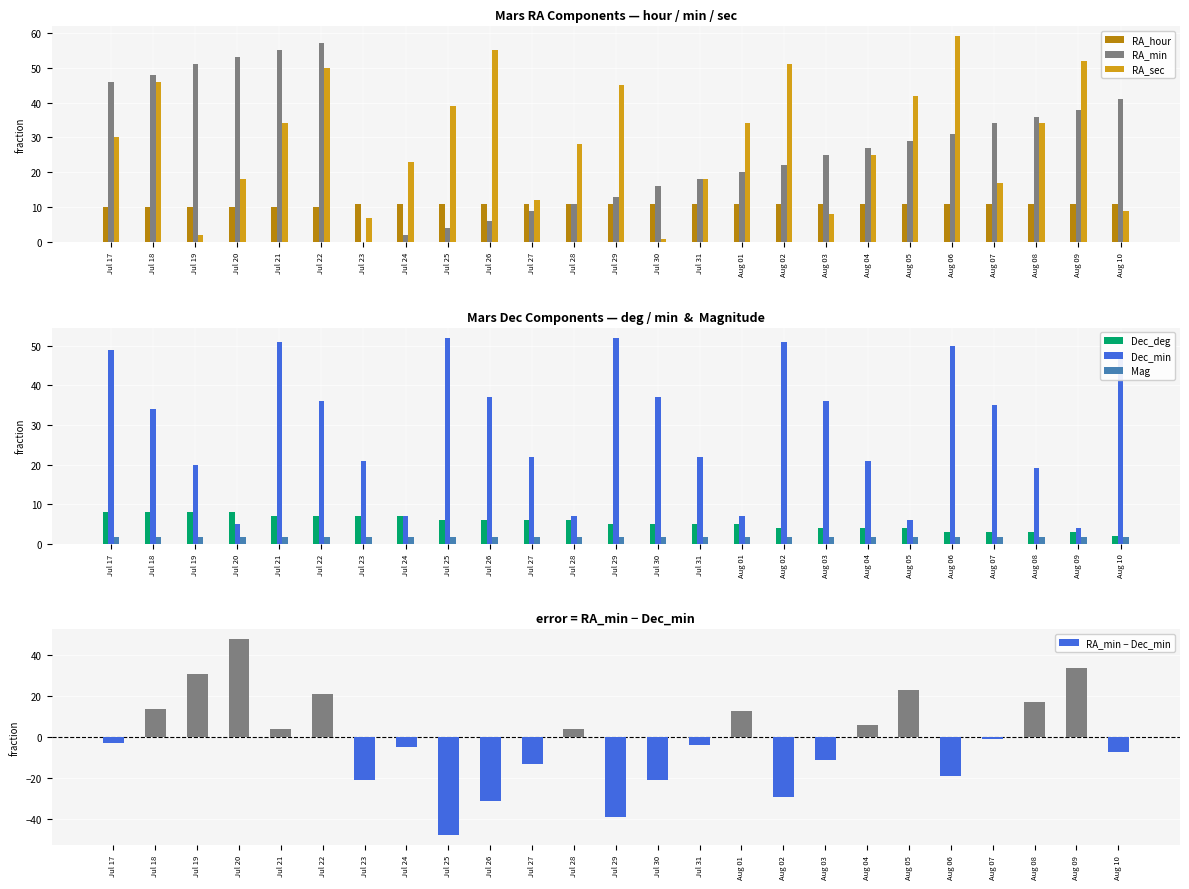

What is the maximum value for RA_hour?

11